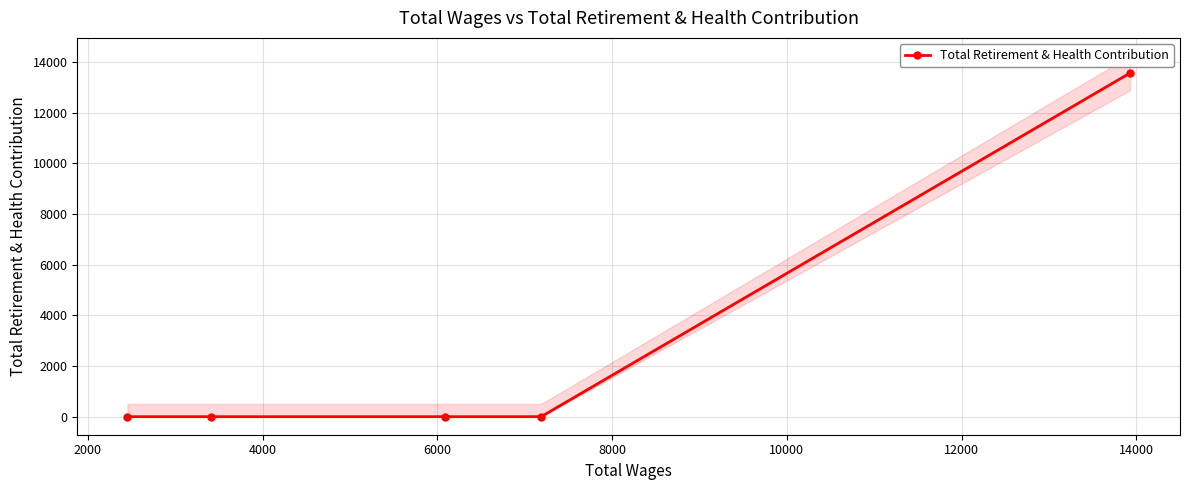

What is the highest value of the Total Retirement & Health Contribution series?

13563